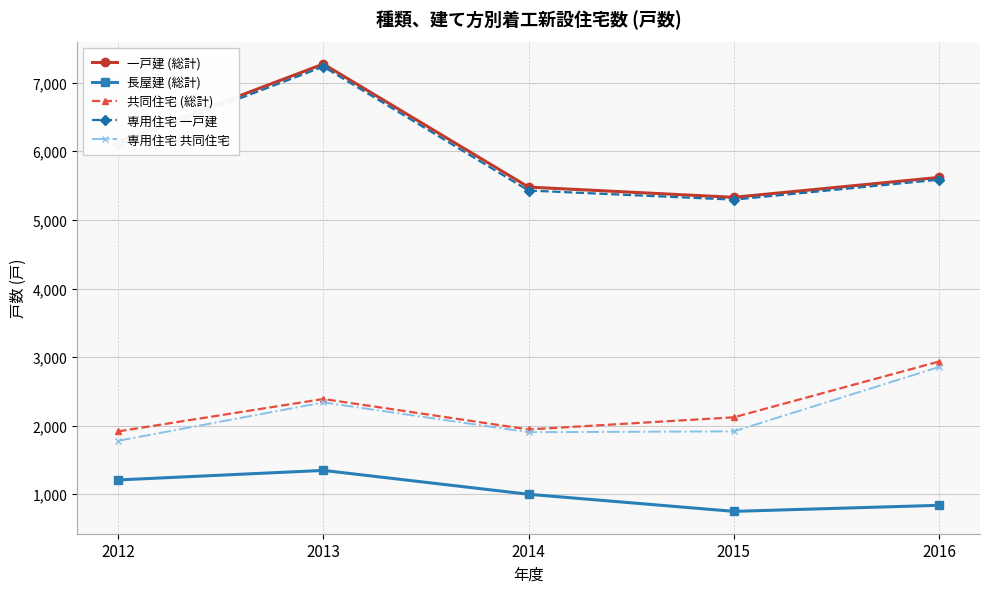

At which category is the sum across all series the highest?

2013